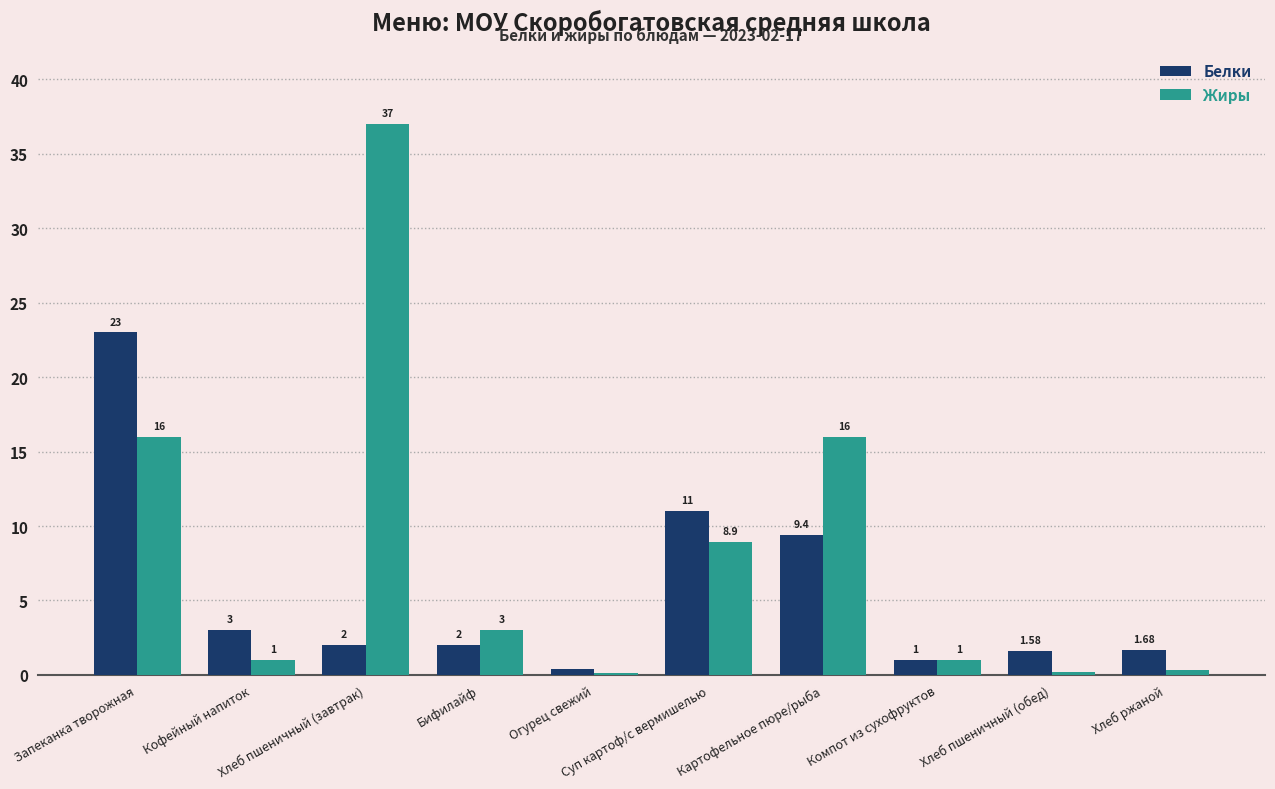

How many categories are shown in the chart?

10